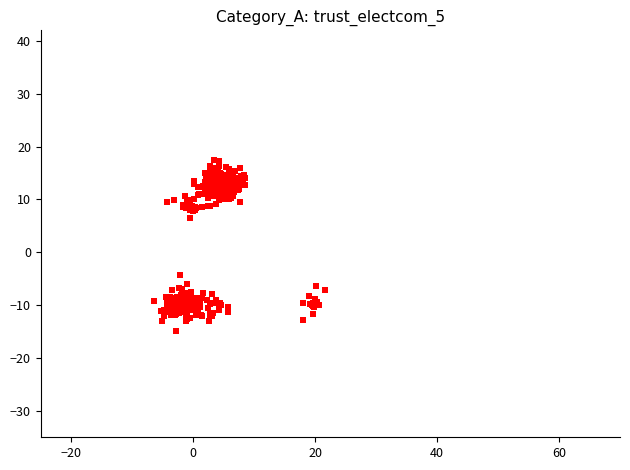

What is the range of Y values (max minus min)?

32.3